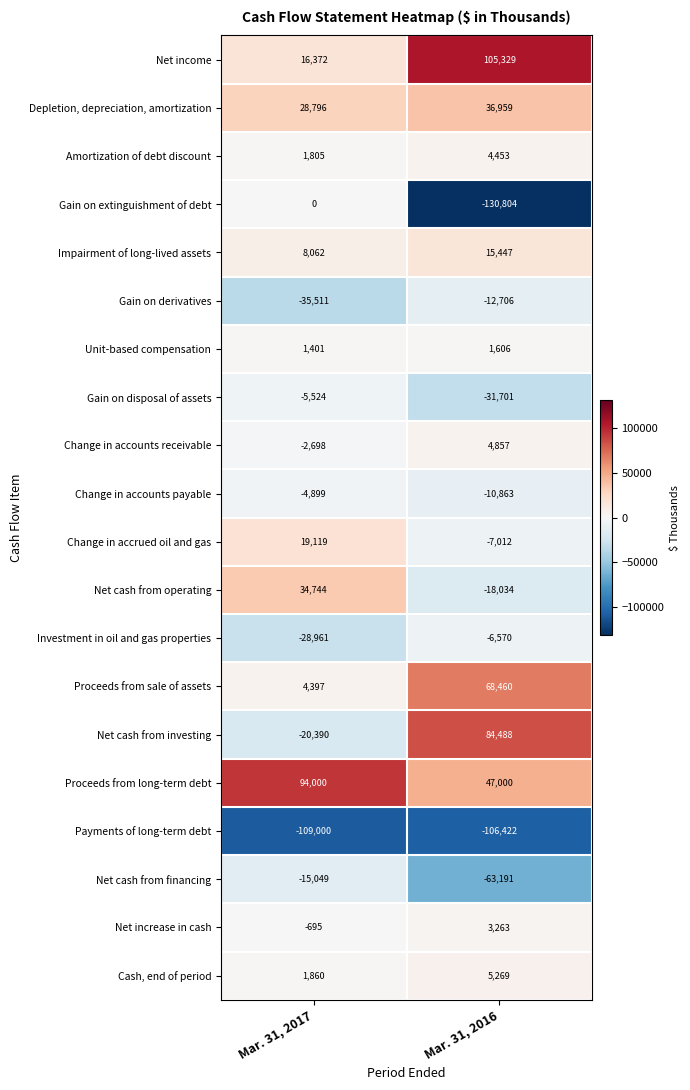

Which label corresponds to the largest value in the chart?

Mar. 31, 2016